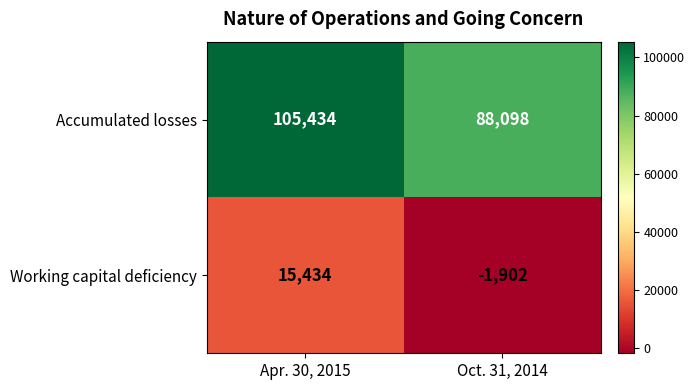

What is the sum of all Accumulated losses values?

193532